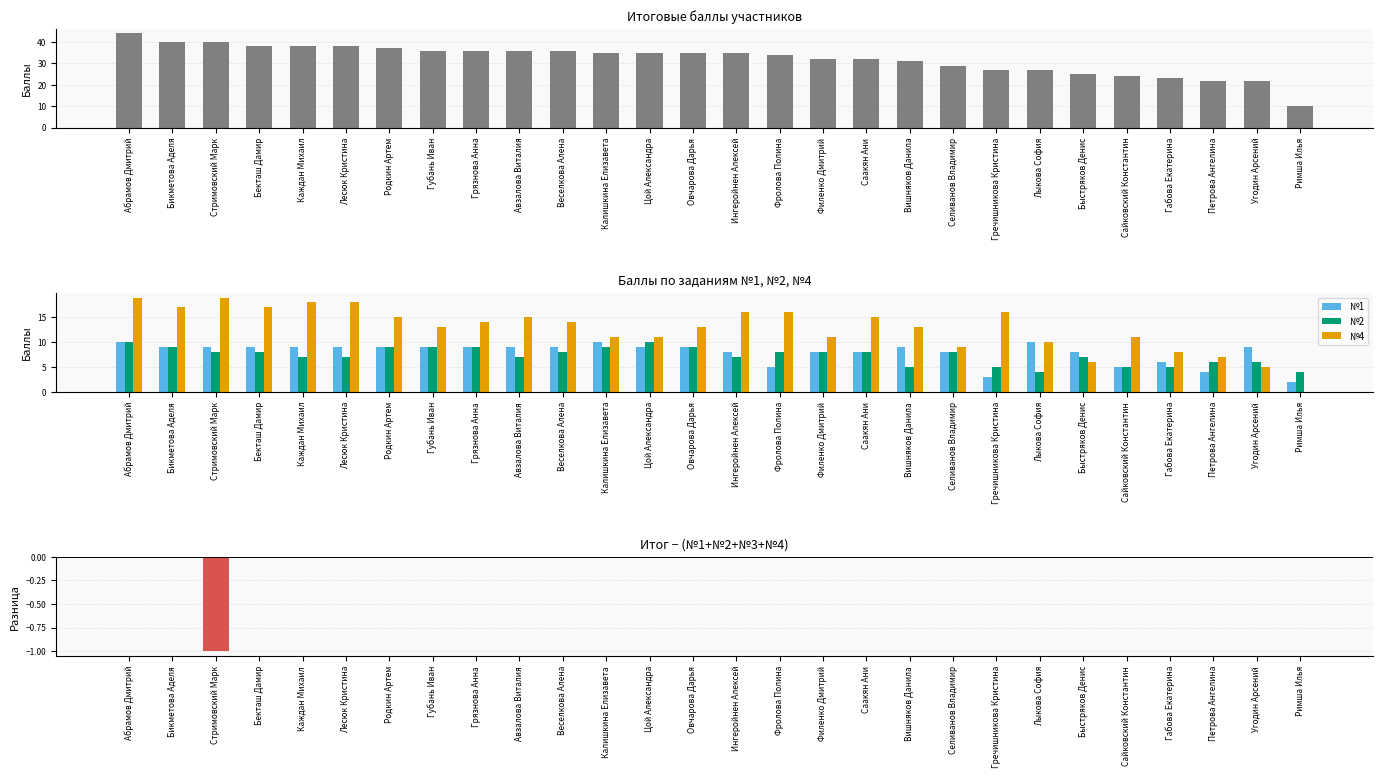

Which series has the largest range (max minus min)?

Итог